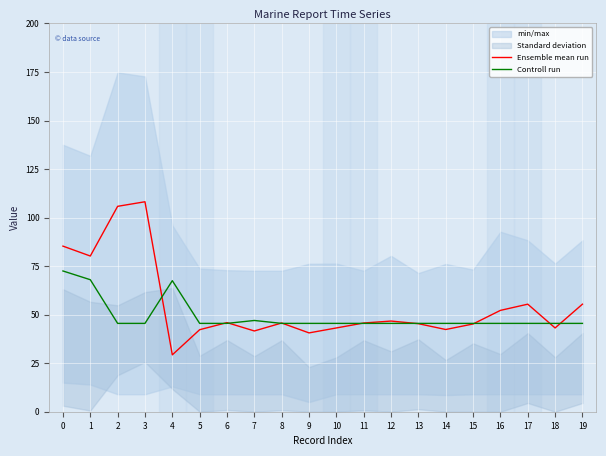

Reading left to right, list all the values displayed in this chart.

Ensemble mean run: 0=85.3	1=80.2	2=105.8	3=108.1	4=29.3	5=42.2	6=45.9	7=41.6	8=45.7	9=40.6	10=43.1	11=45.7	12=46.7	13=45.4	14=42.3	15=45.2	16=52.2	17=55.4	18=43.1	19=55.4
Controll run: 0=72.5	1=68.0	2=45.5	3=45.5	4=67.5	5=45.5	6=45.5	7=47.0	8=45.5	9=45.5	10=45.5	11=45.5	12=45.5	13=45.5	14=45.5	15=45.5	16=45.5	17=45.5	18=45.5	19=45.5